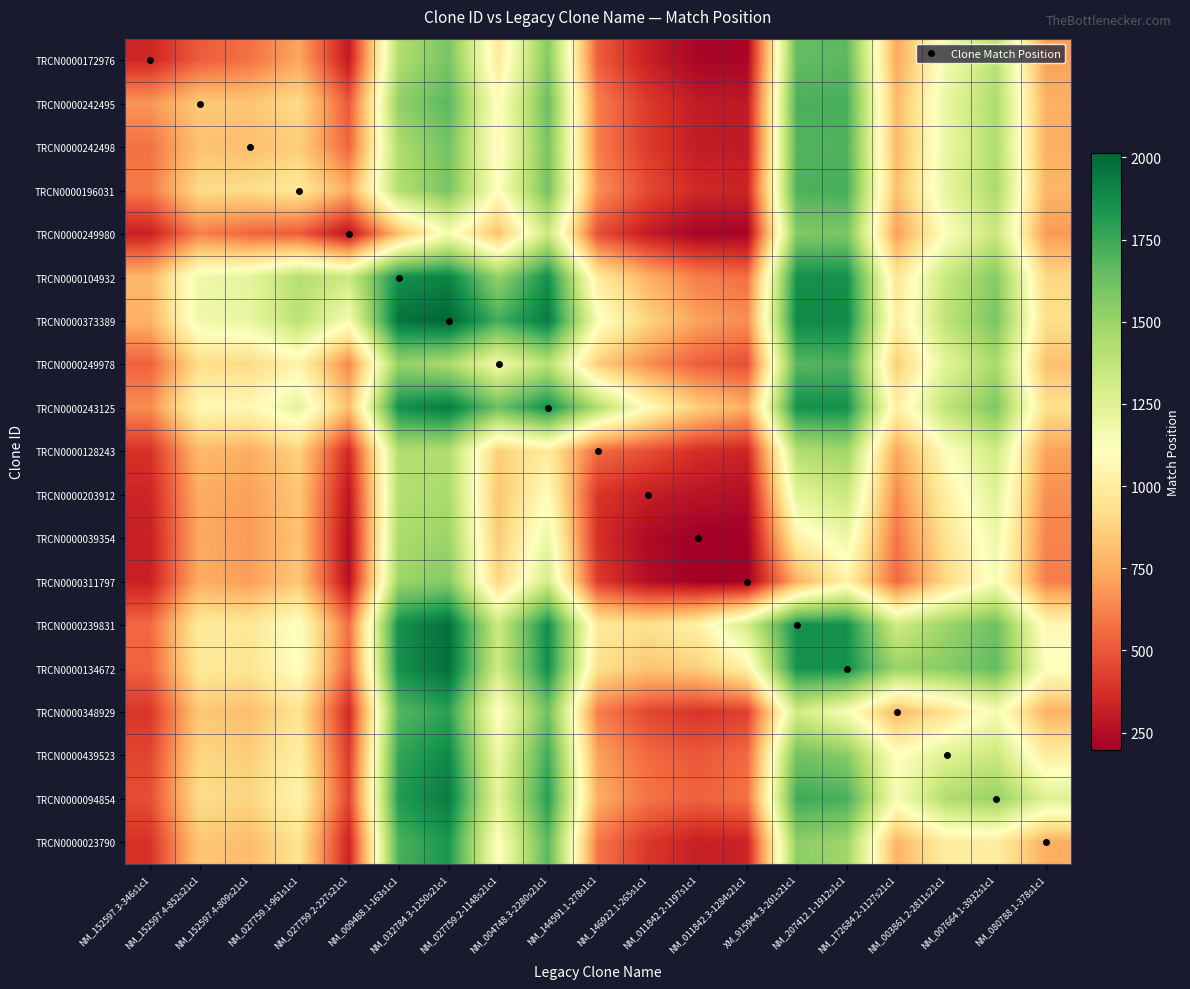

What is the total value across all series at NM_009488.1-163s1c1?

30270.8